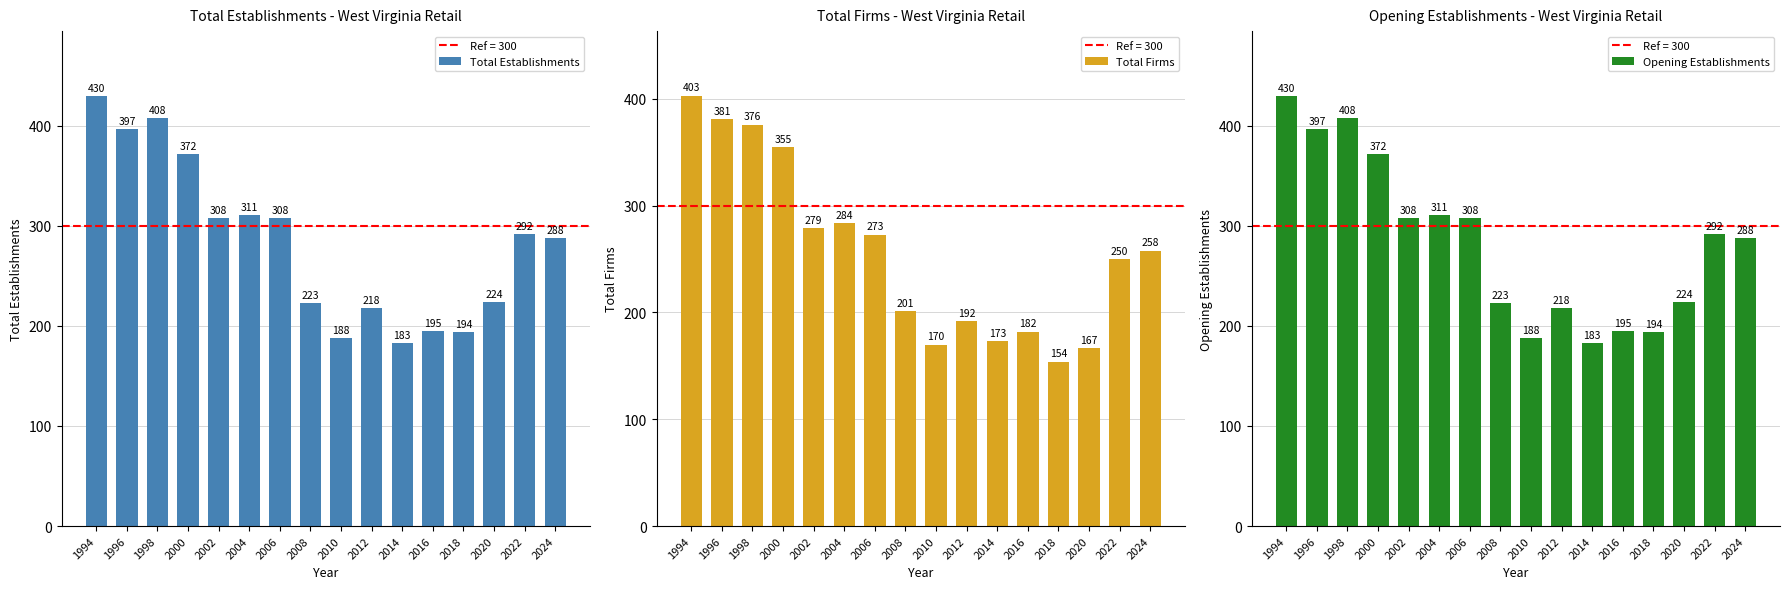

List the labels in order of Opening Establishments value, smallest first.

2014, 2010, 2018, 2016, 2012, 2008, 2020, 2024, 2022, 2002, 2006, 2004, 2000, 1996, 1998, 1994